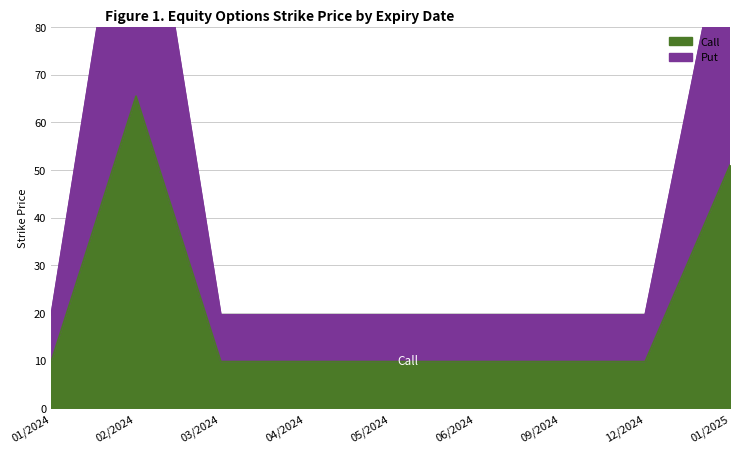

What is the average value of the Put series?

41.8